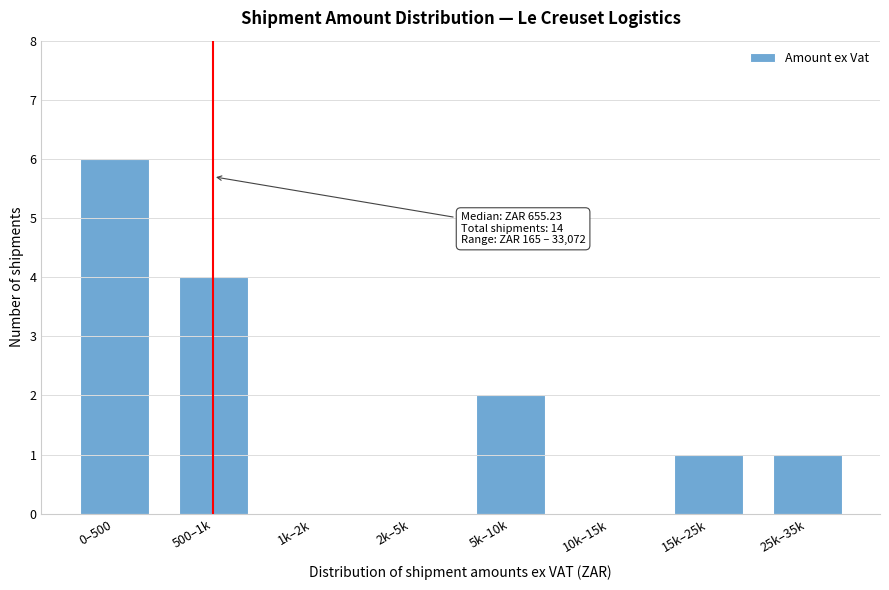

Reading right to left, list all the values displayed in this chart.

25k–35k=1	15k–25k=1	10k–15k=0	5k–10k=2	2k–5k=0	1k–2k=0	500–1k=4	0–500=6